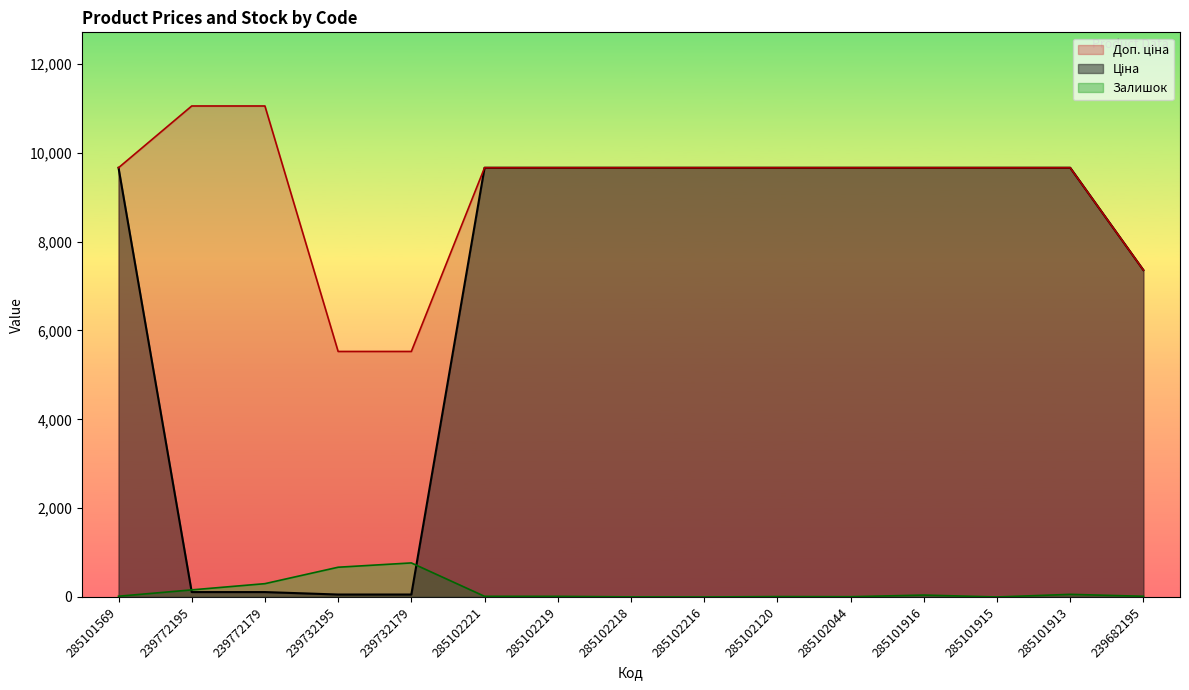

Reading left to right, what are all the values shown in this chart?

Ціна: 9664.7	110.5	110.5	55.3	55.3	9664.7	9664.7	9664.7	9664.7	9664.7	9664.7	9664.7	9664.7	9664.7	7360.2
Доп. ціна: 9664.7	11055.0	11055.0	5528.0	5528.0	9664.7	9664.7	9664.7	9664.7	9664.7	9664.7	9664.7	9664.7	9664.7	7360.2
Залишок: 17.0	160.0	300.0	670.0	767.0	15.0	14.0	2.0	0.0	9.0	6.0	43.0	0.0	59.0	16.0